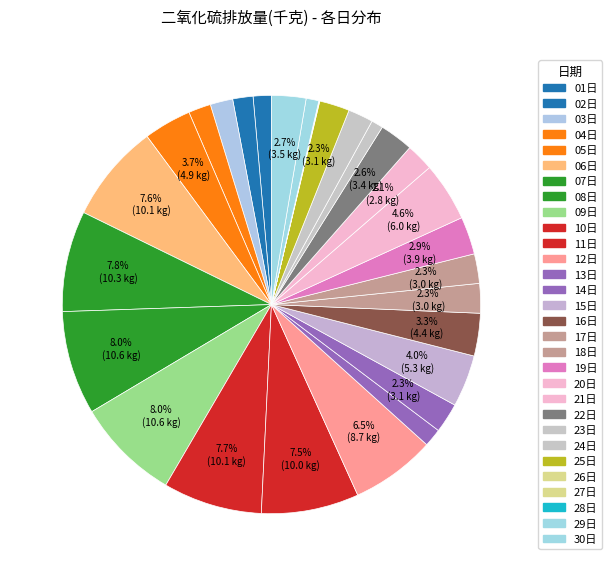

Is it true that 24日 is 2% of the pie?

True